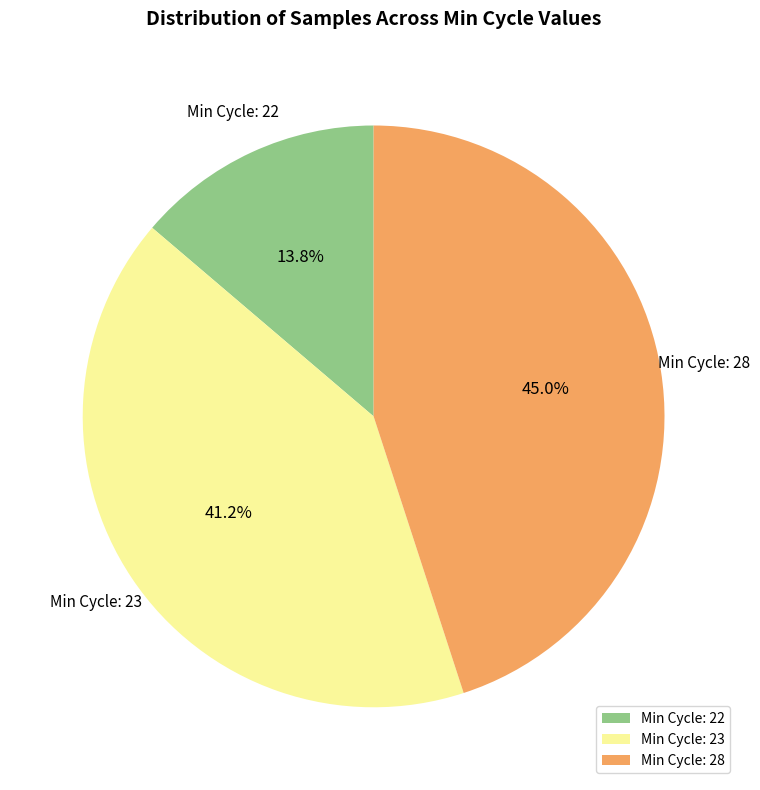

Approximately how many times larger is the value at Min Cycle: 28 compared to Min Cycle: 23?

1.1